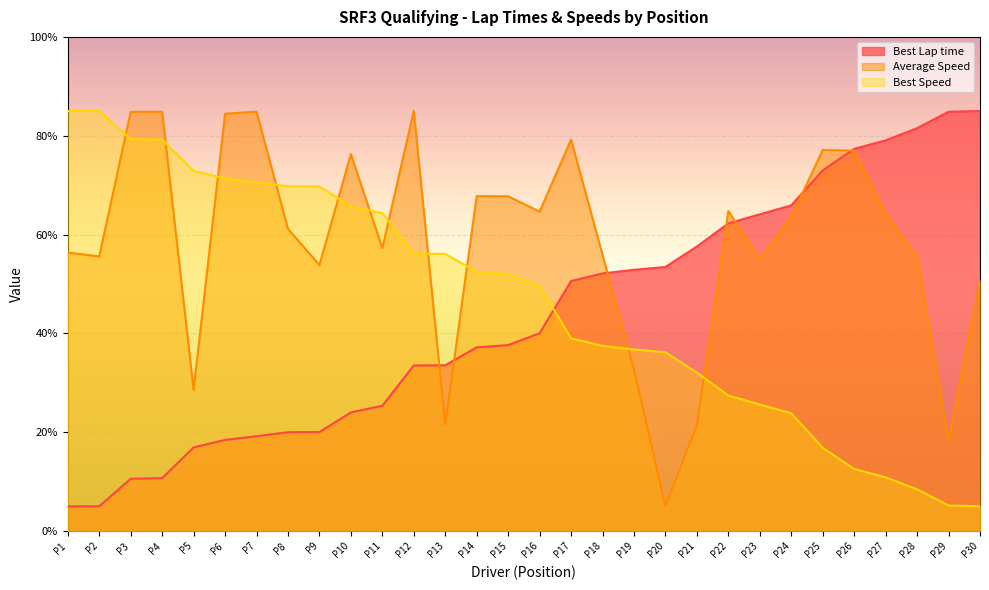

What is the smallest value displayed?

5.0